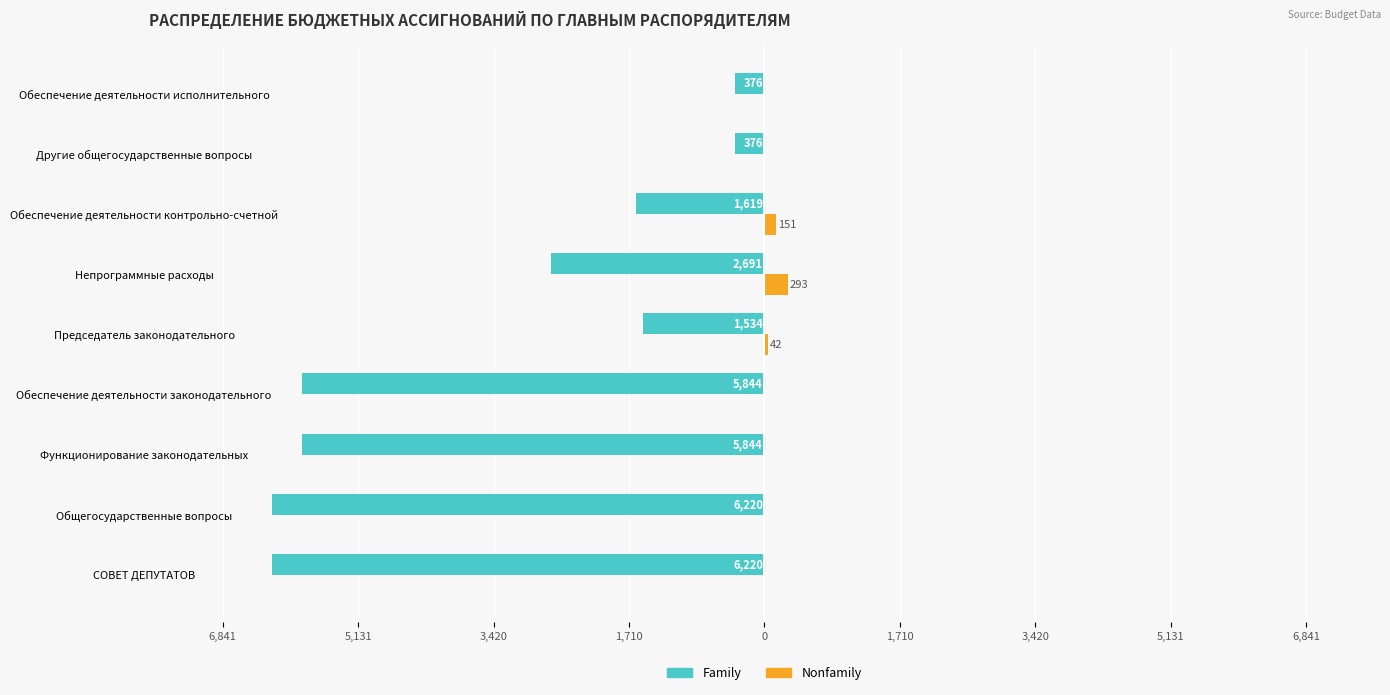

What are all the series names shown in the legend?

Family, Nonfamily